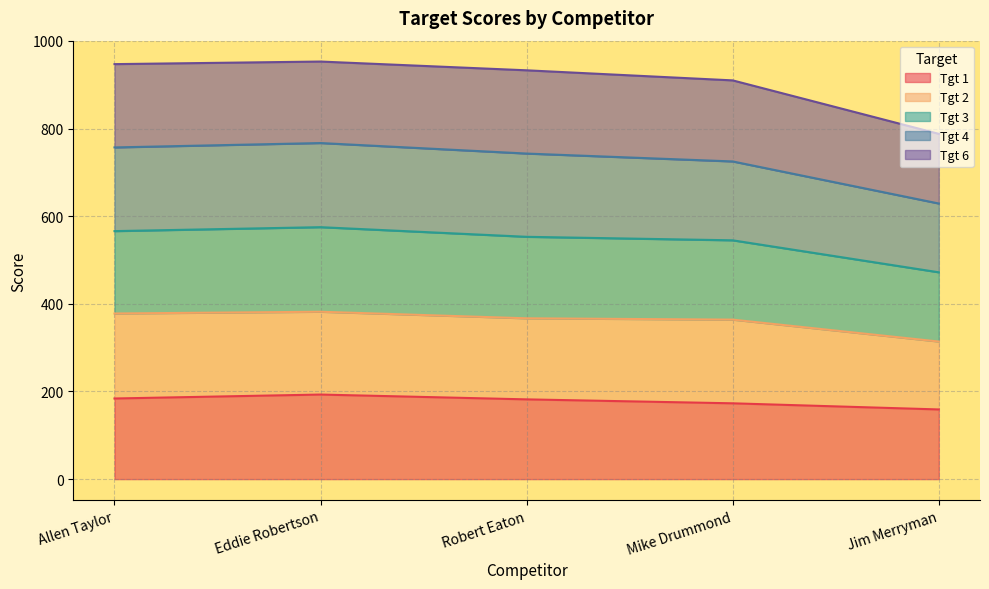

True or false: Tgt 4 and Tgt 3 cross at least once.

False